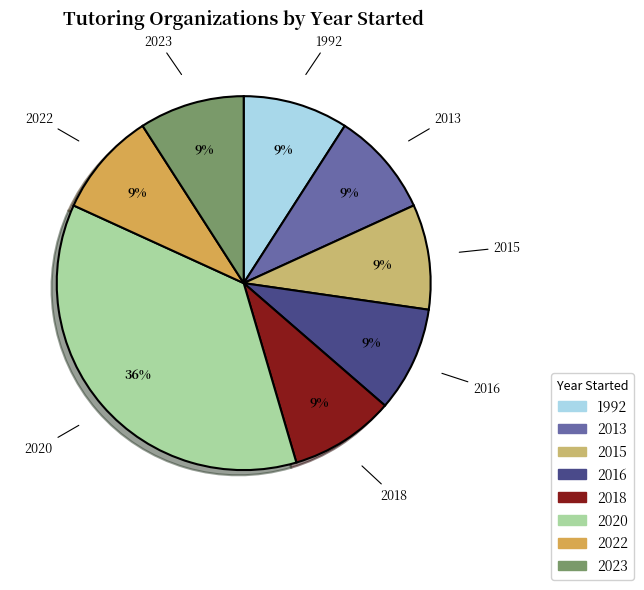

How many segments does this pie chart have?

8